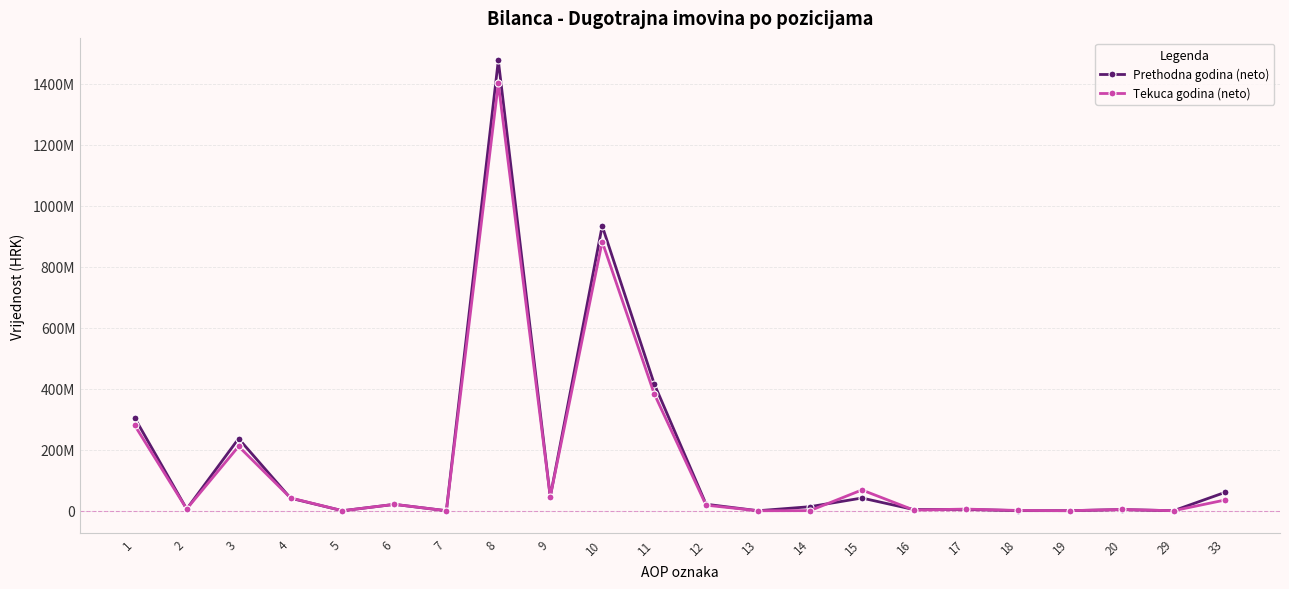

What is the value of the Tekuca godina (neto) point at the 6th from the left?

20872384.0